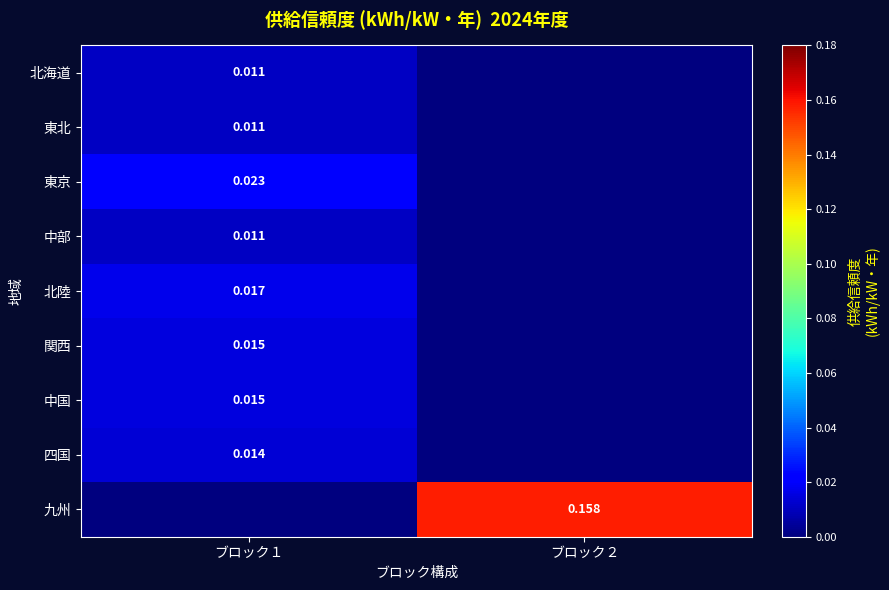

How many values in 東京 are above zero?

1